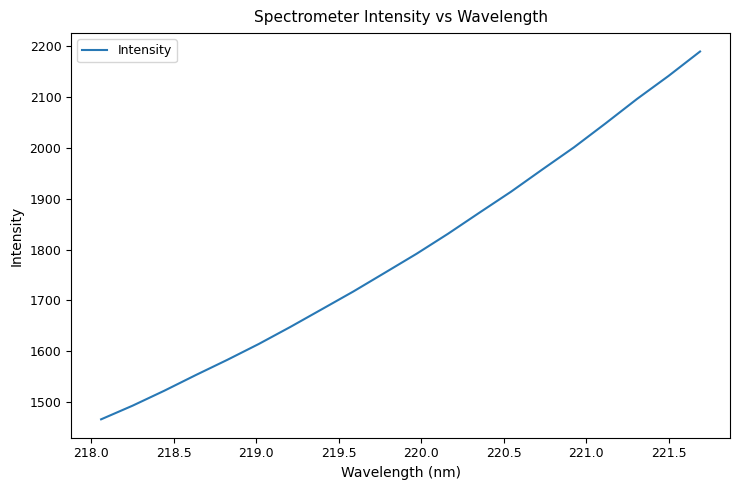

What is the greatest value displayed?

2189.7